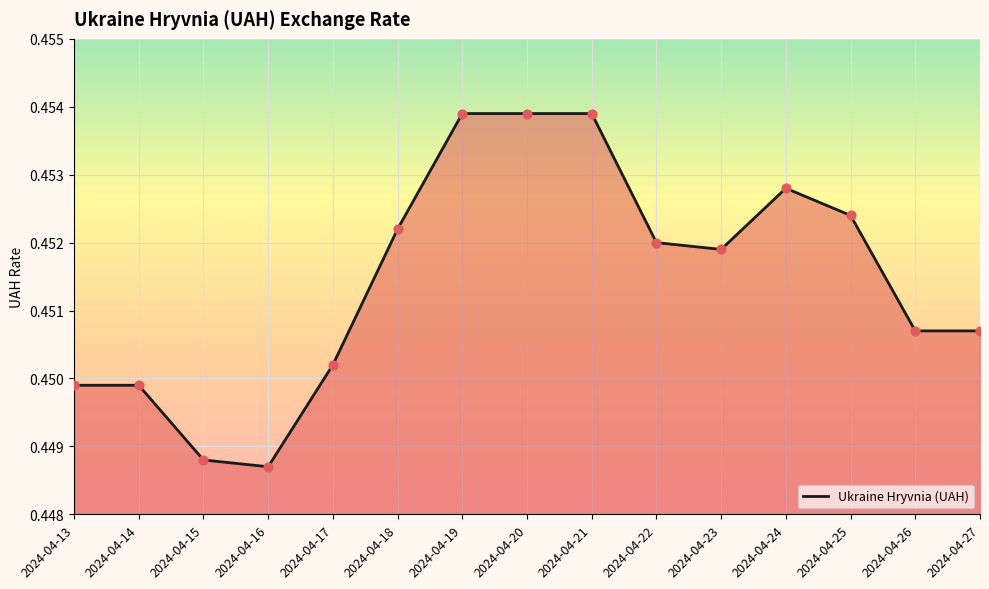

Between 2024-04-17 and 2024-04-15, which is larger?

2024-04-17